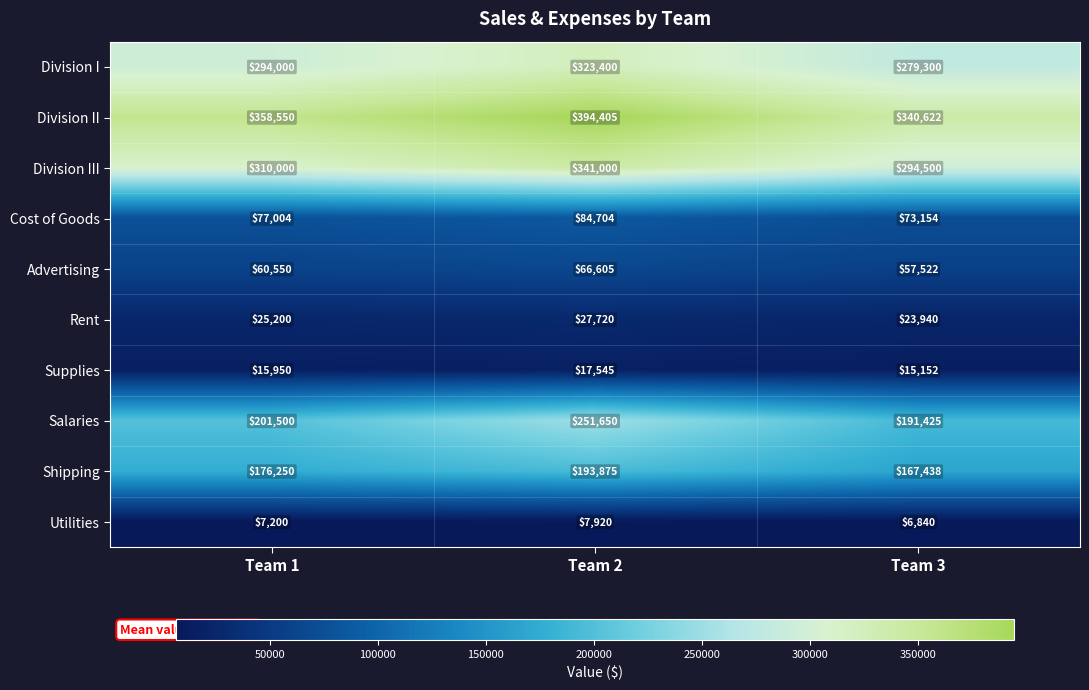

What is the minimum value shown in the chart?

6840